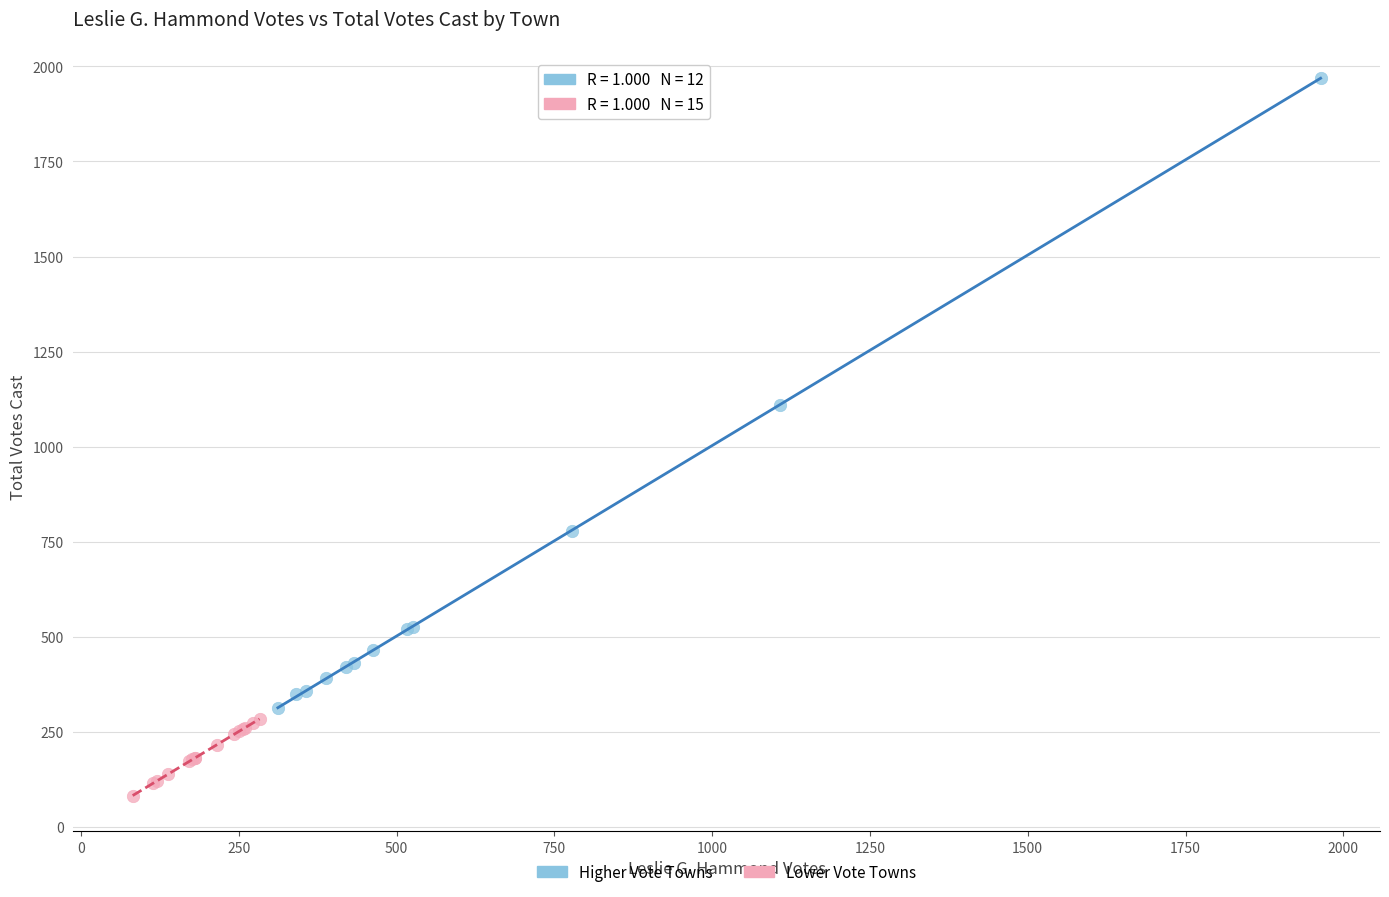

What are all the series names shown in the legend?

Higher Vote Towns, Lower Vote Towns